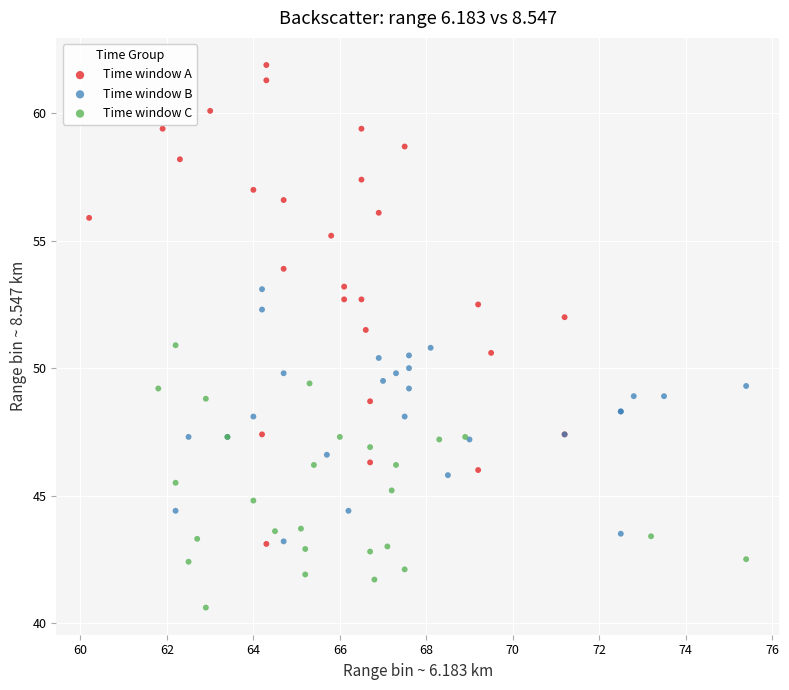

Which series contains the lowest Y value?

Time window C